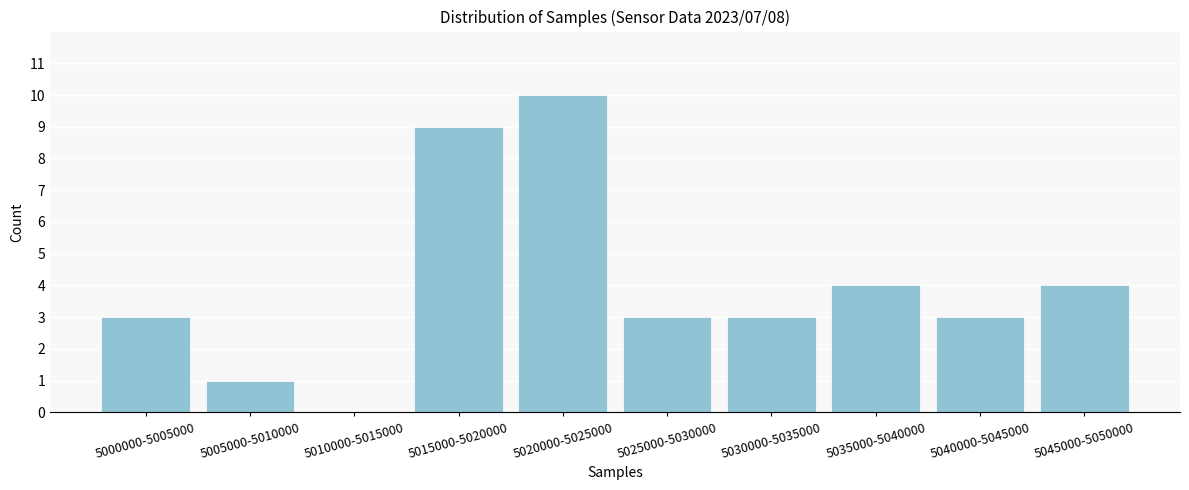

Reading left to right, what are all the values shown in this chart?

5000000-5005000=3	5005000-5010000=1	5010000-5015000=0	5015000-5020000=9	5020000-5025000=10	5025000-5030000=3	5030000-5035000=3	5035000-5040000=4	5040000-5045000=3	5045000-5050000=4